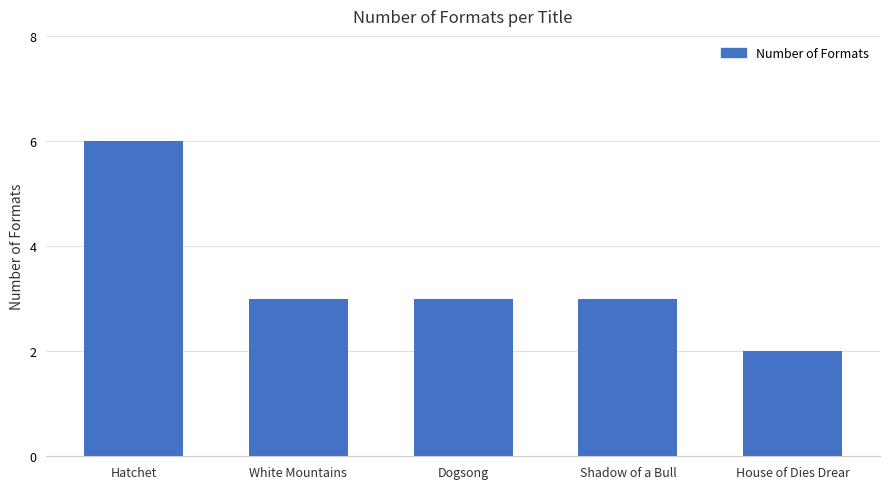

What is the label of the 4th bar from the left?

Shadow of a Bull